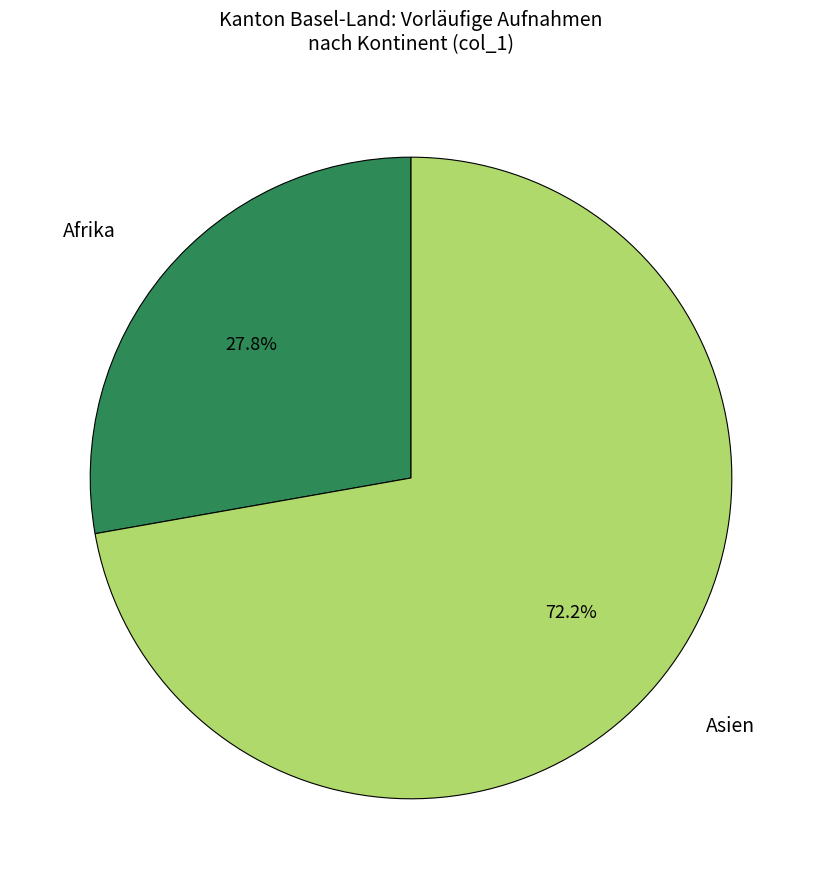

Rank the categories by value from lowest to highest.

Afrika, Asien